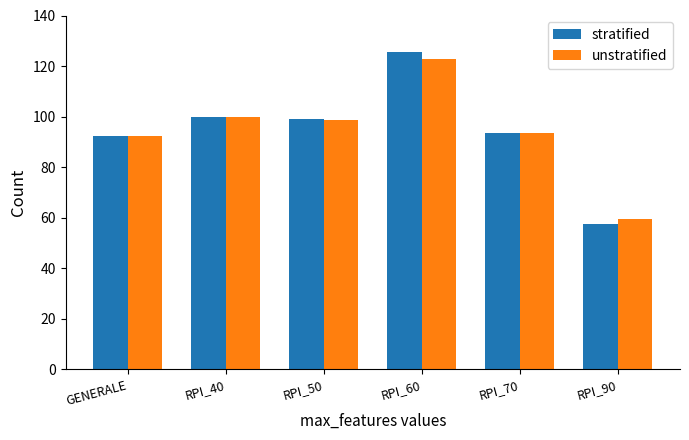

What is the average value of the stratified series?

94.6